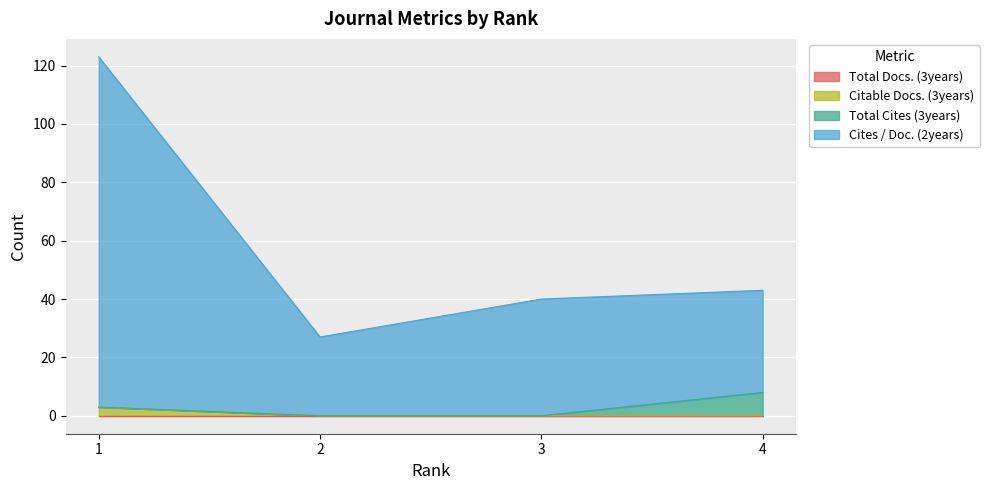

How many lines are shown in the chart?

4